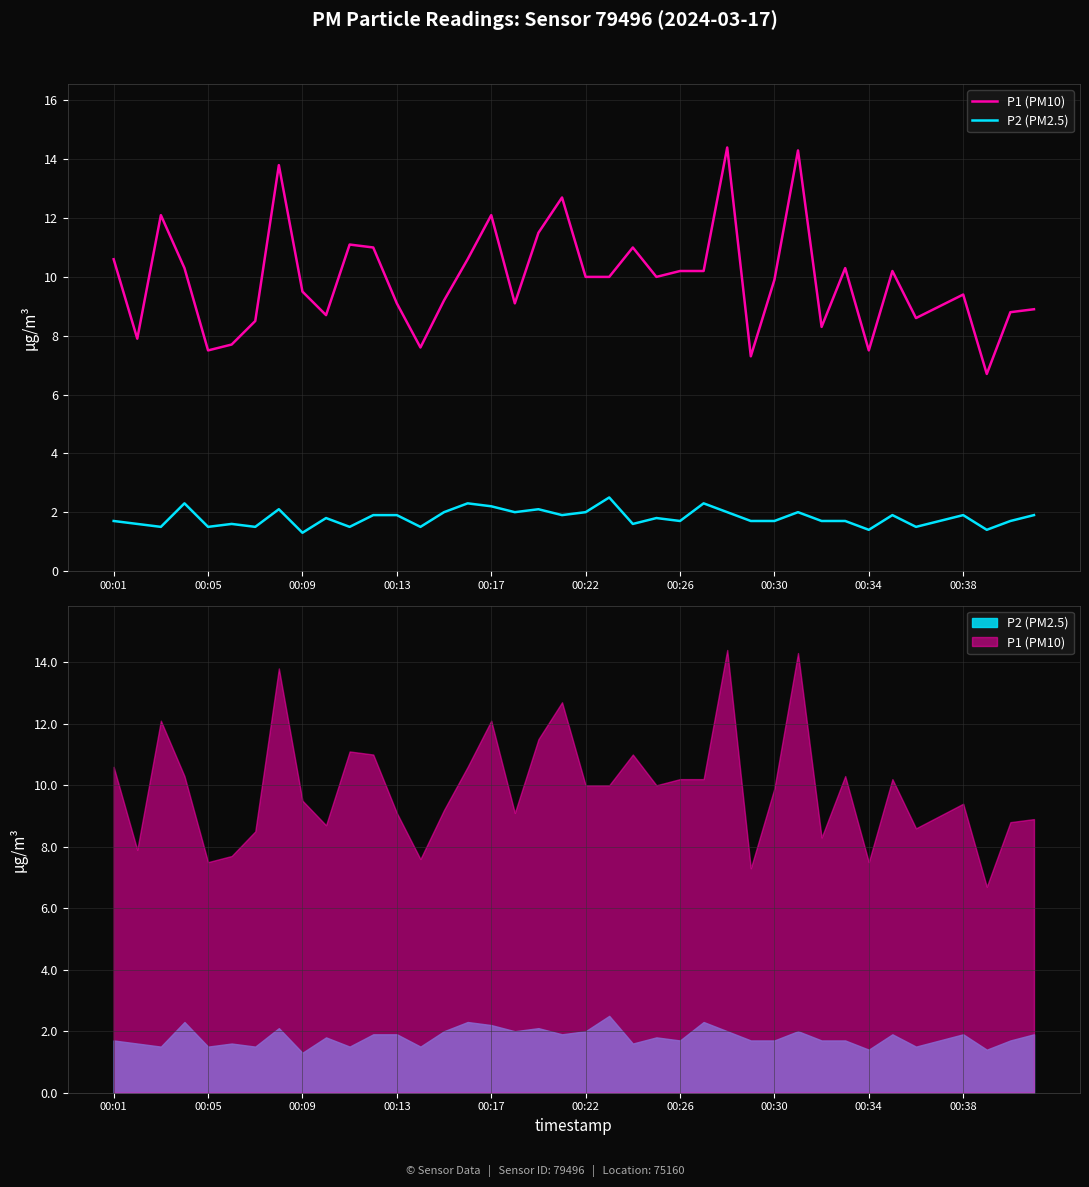

What is the spread (max minus min) of values at 00:22?

8.0